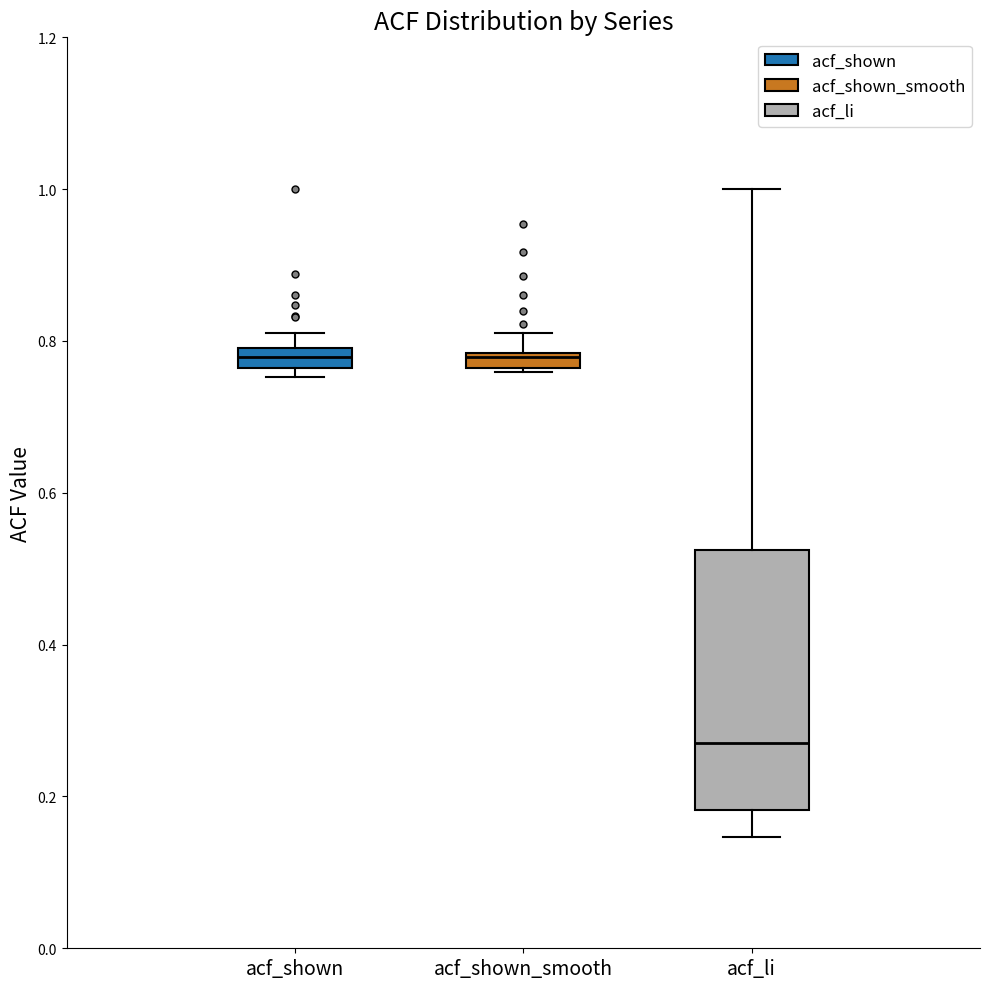

Which box is the tallest, from its lower edge to its upper edge?

acf_li